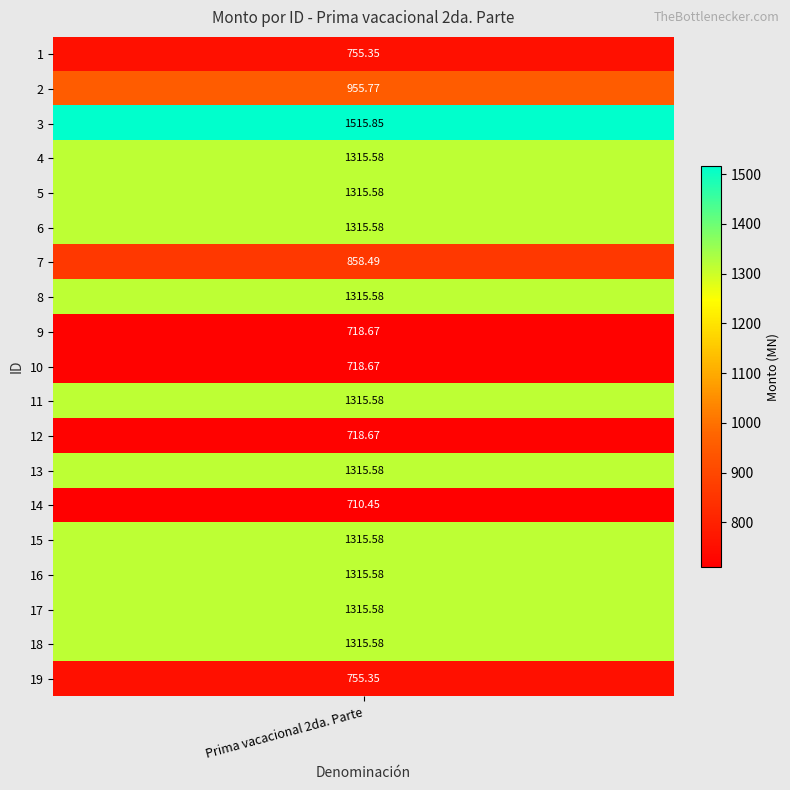

List the labels in order of value, largest first.

3, 4, 5, 6, 8, 11, 13, 15, 16, 17, 18, 2, 7, 1, 19, 9, 10, 12, 14